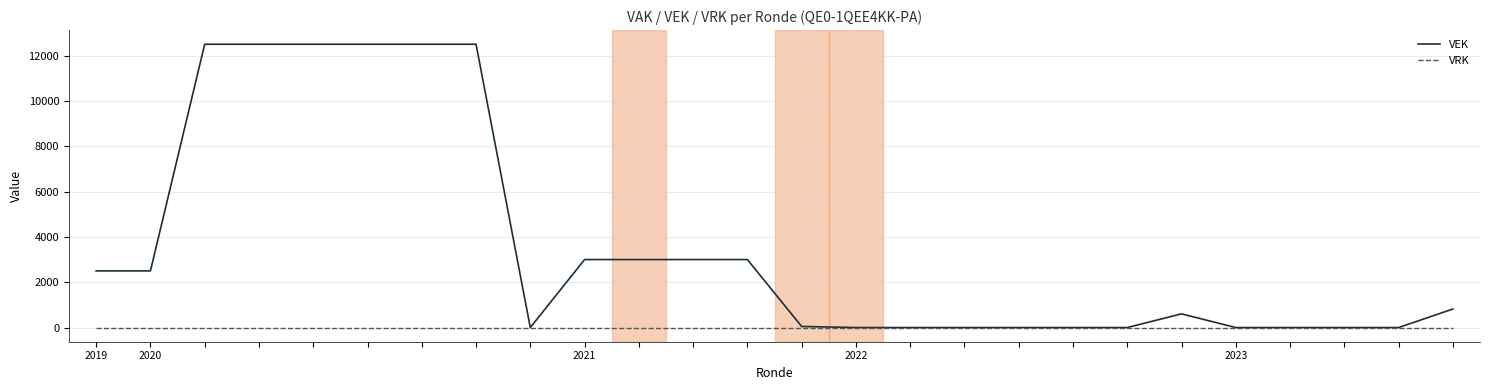

Which series has the widest spread of values?

VEK